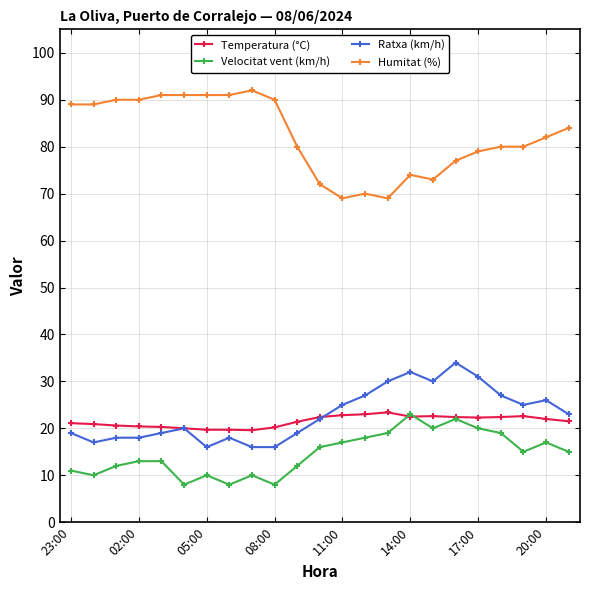

Which series has the largest range (max minus min)?

Humitat (%)